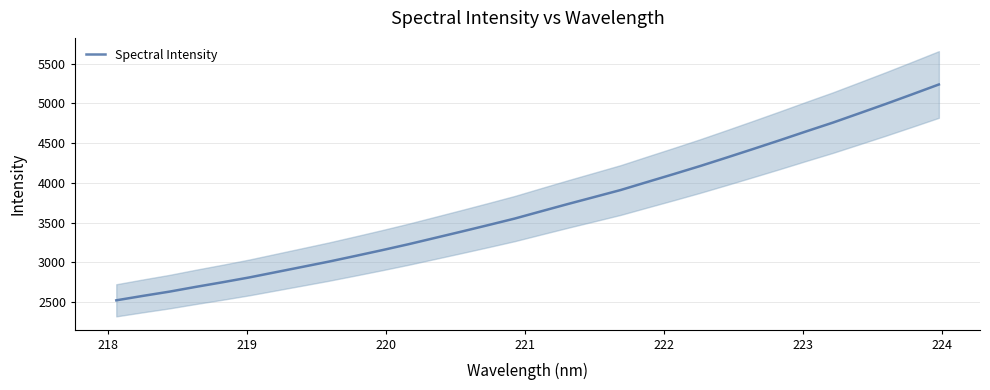

What is the highest value of the Spectral Intensity series?

5236.7